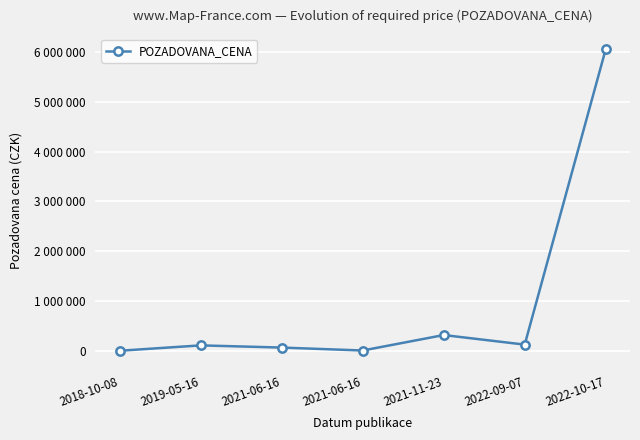

What is the smallest value displayed?

9281